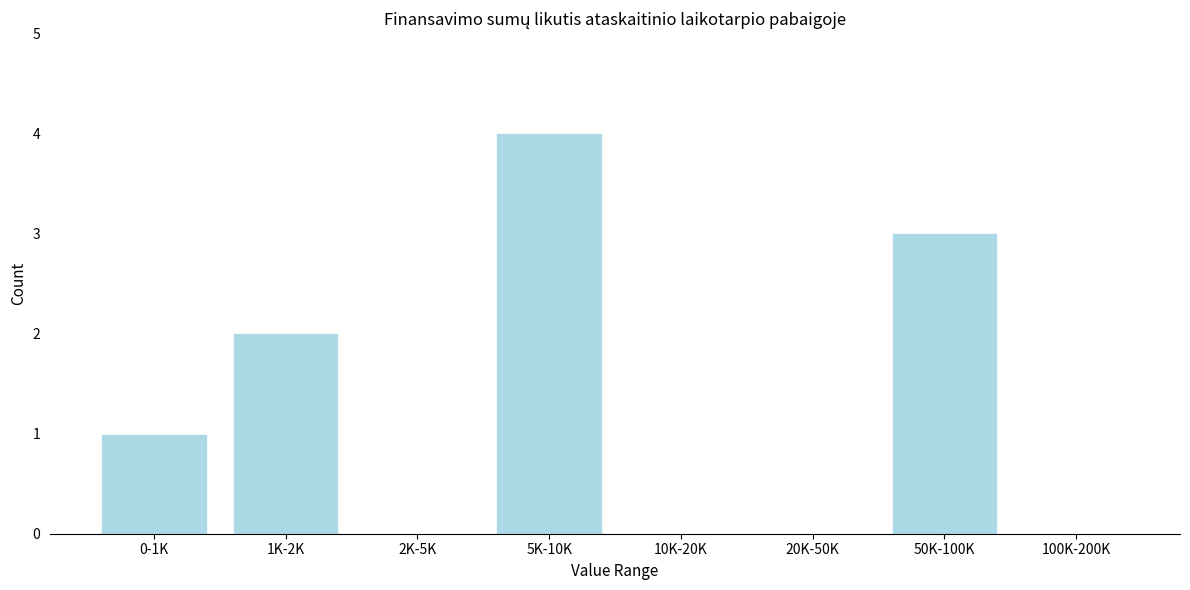

Reading left to right, list all the values displayed in this chart.

0-1K=1	1K-2K=2	2K-5K=0	5K-10K=4	10K-20K=0	20K-50K=0	50K-100K=3	100K-200K=0